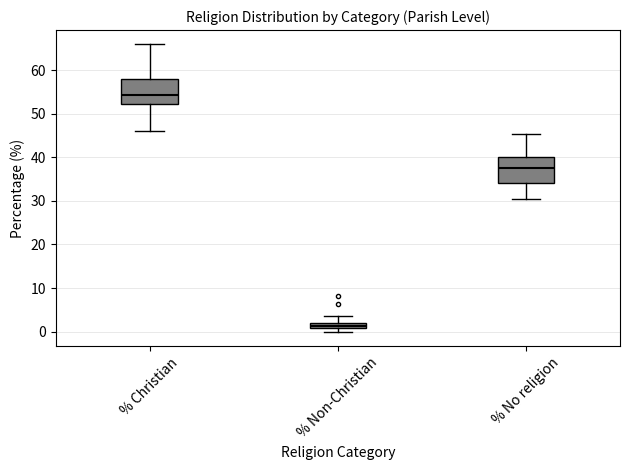

Which box's median line is the highest?

% Christian